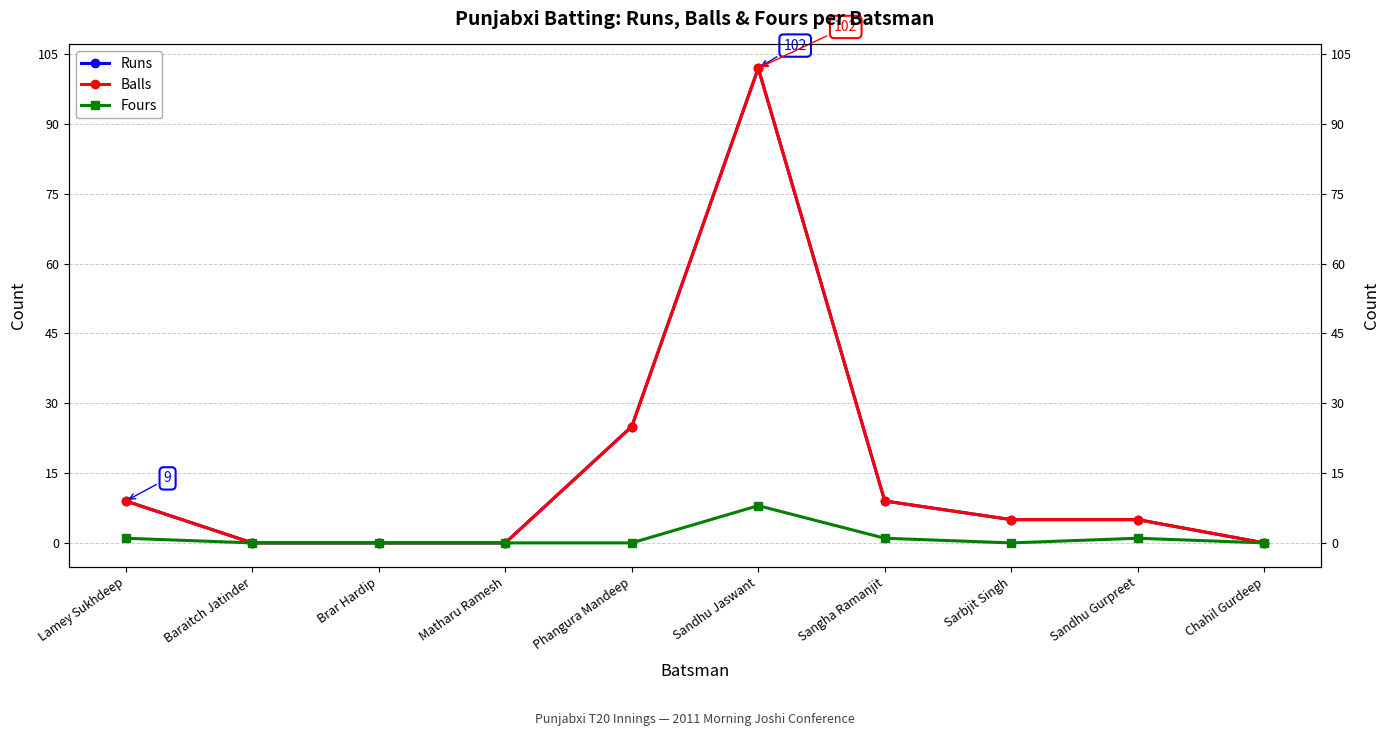

How many distinct data groups are displayed?

3